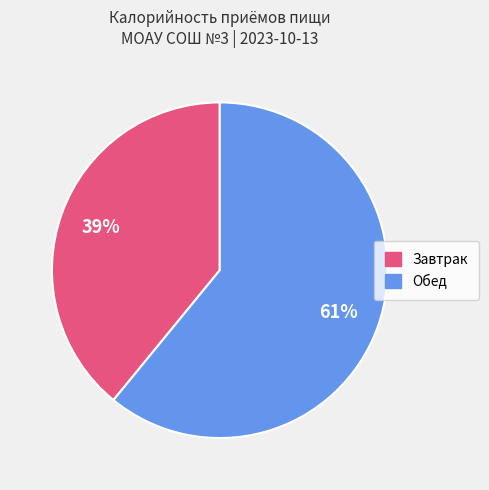

What is the ratio of the value at Обед to the value at Завтрак?

1.6